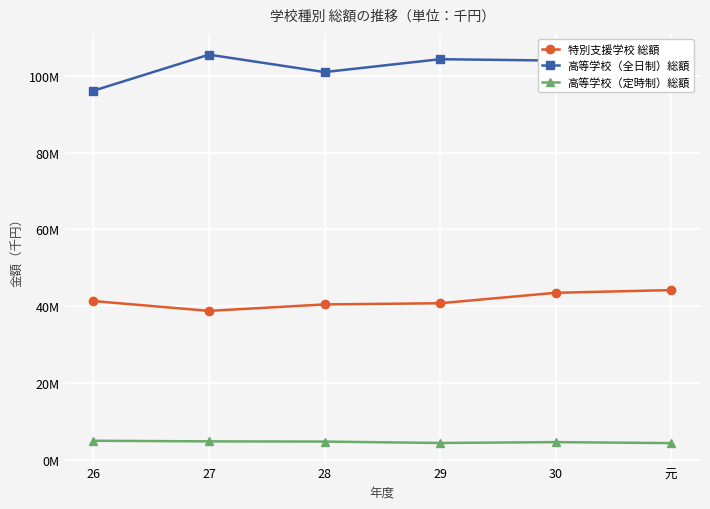

Where does the 高等学校（全日制）総額 series first go above 104365807?

27